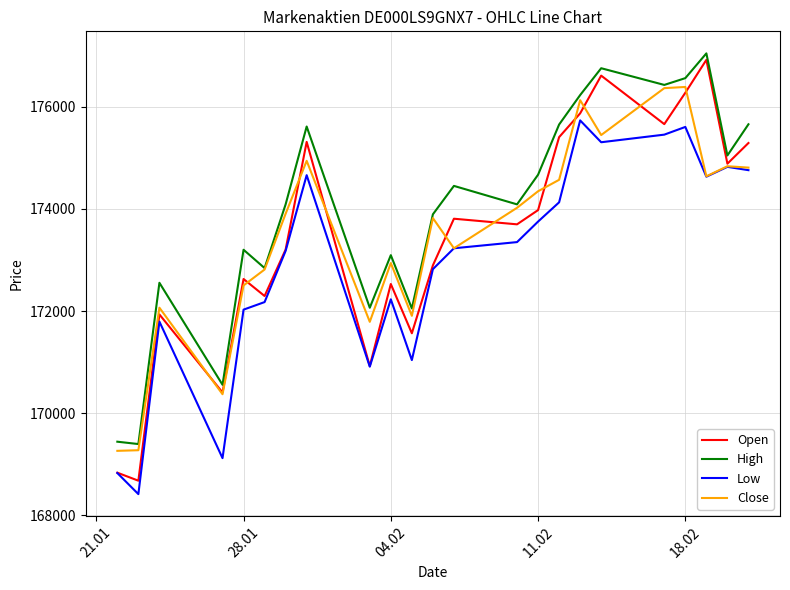

Which series has the largest range (max minus min)?

Open